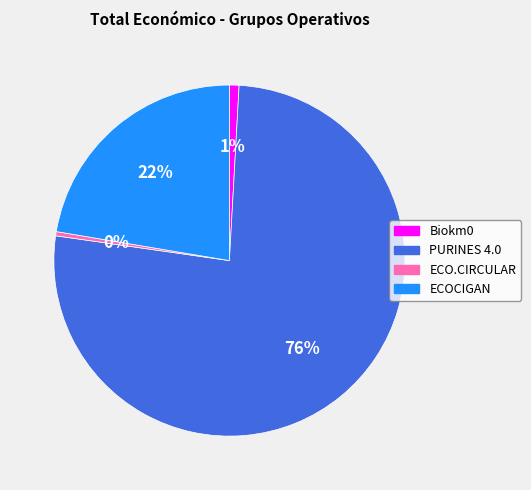

To the nearest percent, what percentage of the pie is Biokm0?

1%